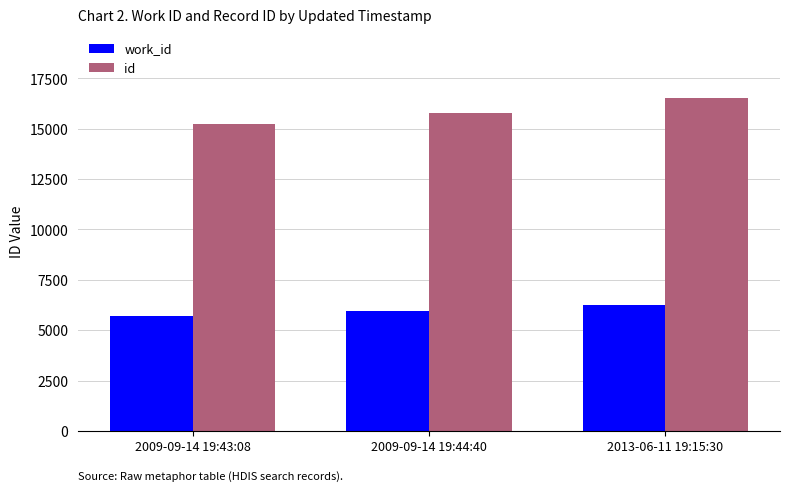

Which series changed the most between 2009-09-14 19:43:08 and 2013-06-11 19:15:30?

id